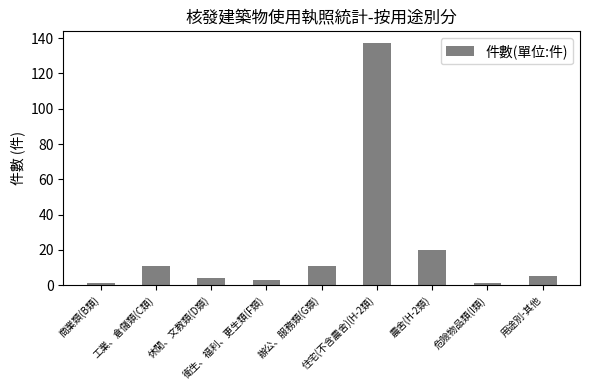

How many bars are there in total?

9